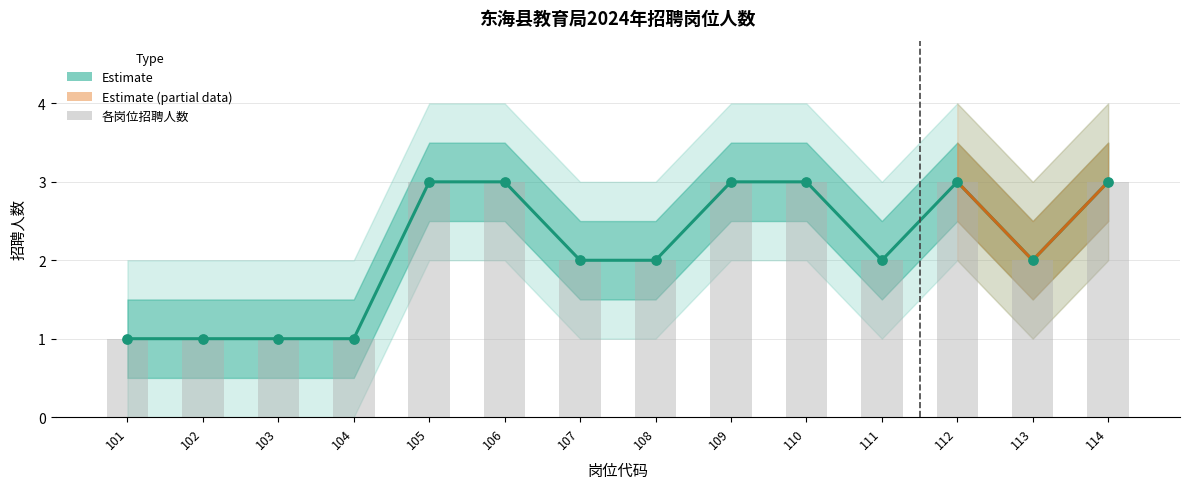

What is the change in value from 107 to 109?

+1